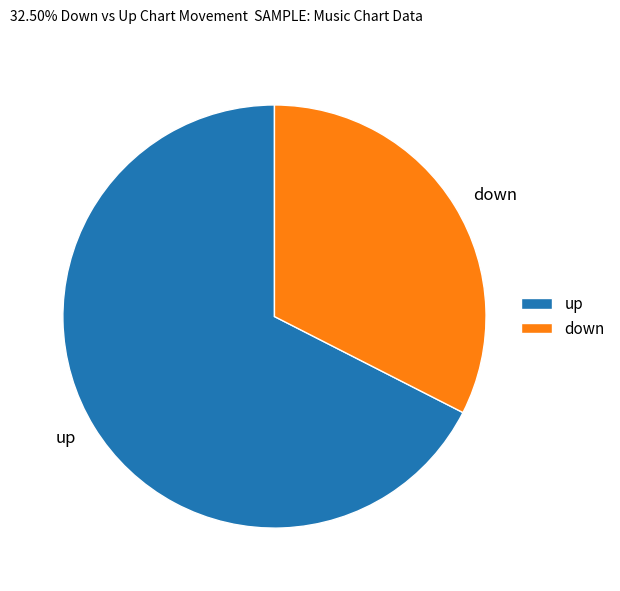

What is the majority slice?

up